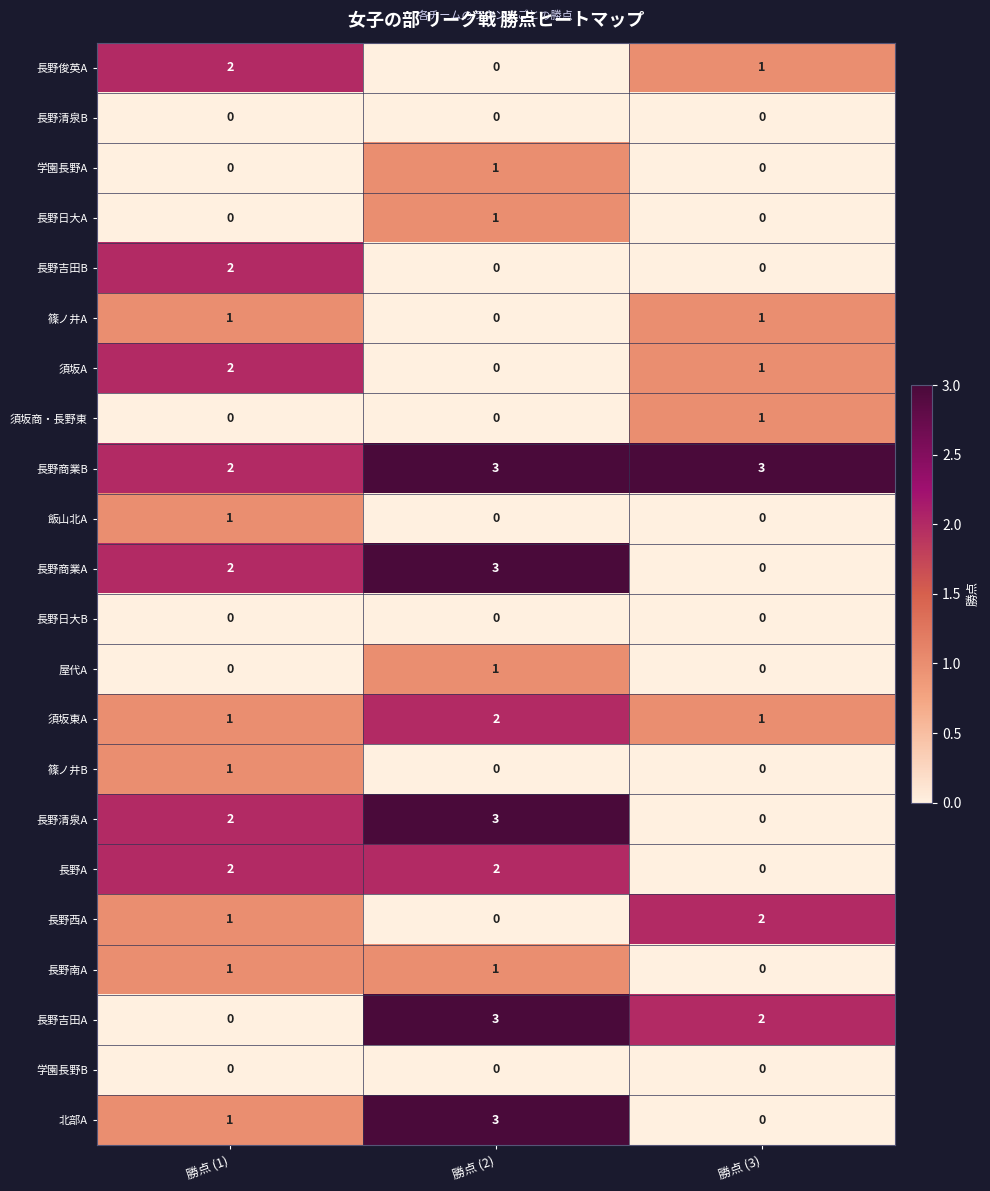

Which series changed the most between 勝点 (1) and 勝点 (2)?

長野吉田A